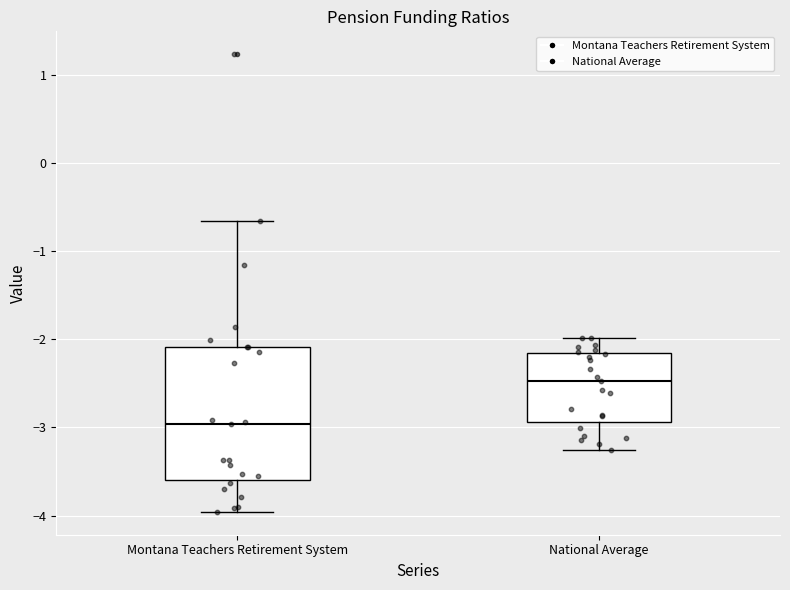

Reading left to right, transcribe this box plot: for each box, give where its median line is, the range the box spans, and where its two whiskers end, as read against the y-axis. The values are not printed on the chart, so give them approximately, as read against the axis.

Montana Teachers Retirement System: median -3.0, box -3.6 to -2.1, whiskers -4.0 to -0.7
National Average: median -2.5, box -2.9 to -2.2, whiskers -3.3 to -2.0